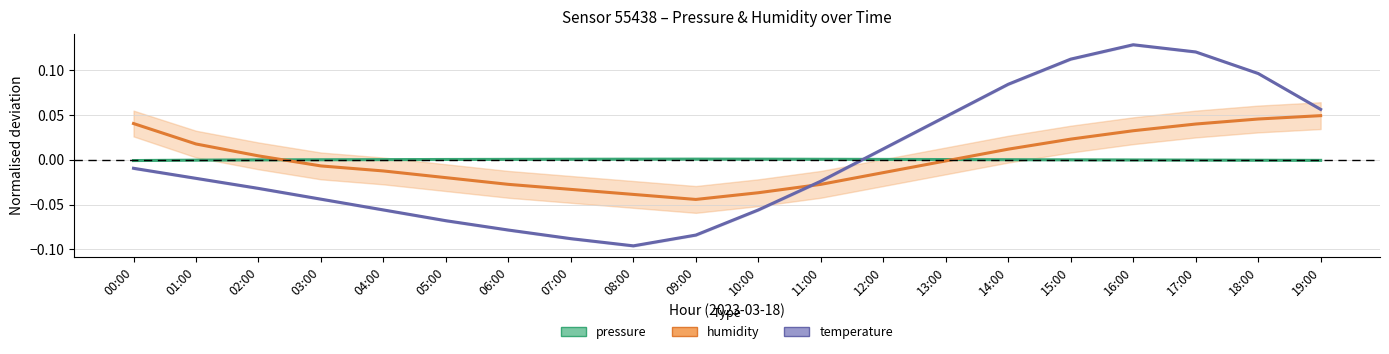

List the series in order of their peak value, lowest first.

pressure, humidity, temperature